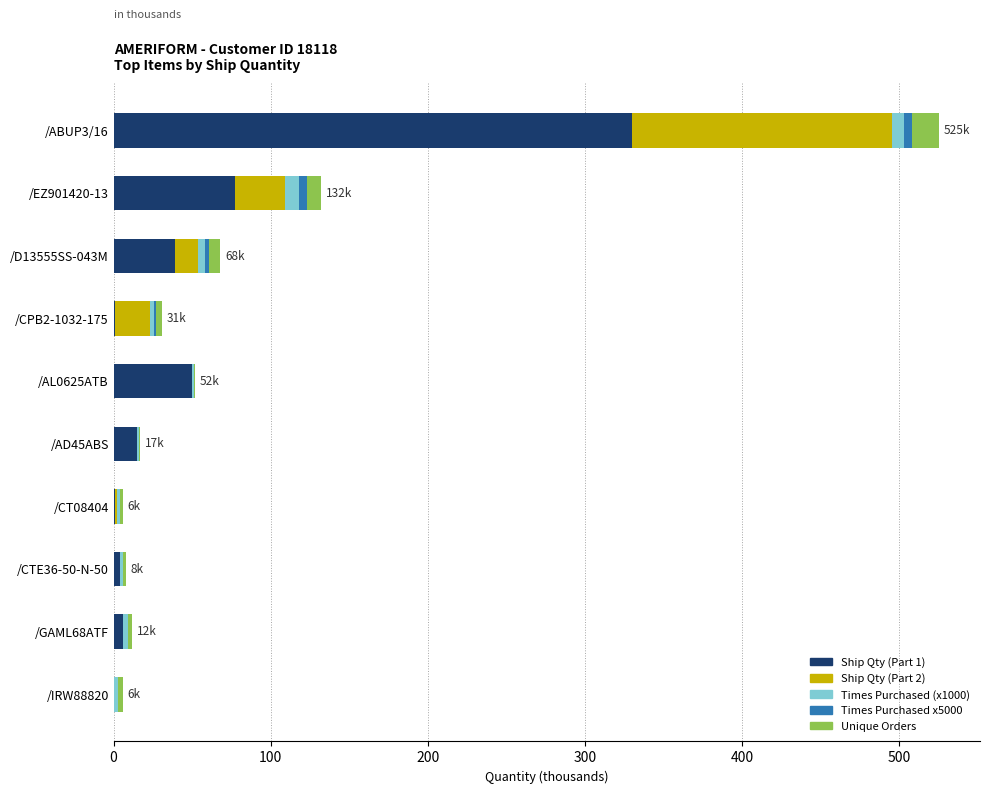

The value of Ship Qty (Part 1) at /D13555SS-043M is 19.3. True or false?

False